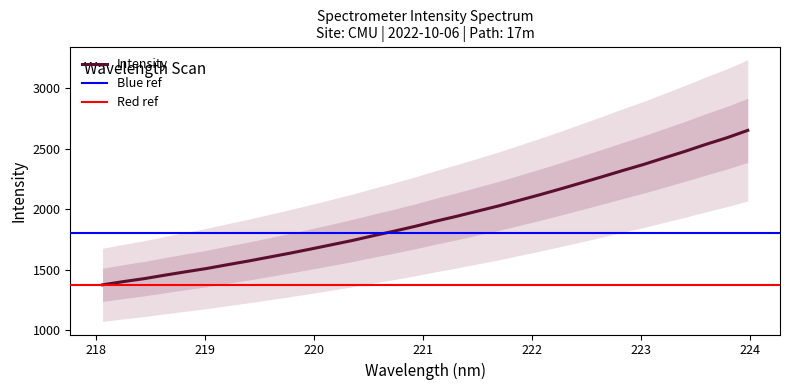

At which category does the chart reach its peak across all series?

223.9802